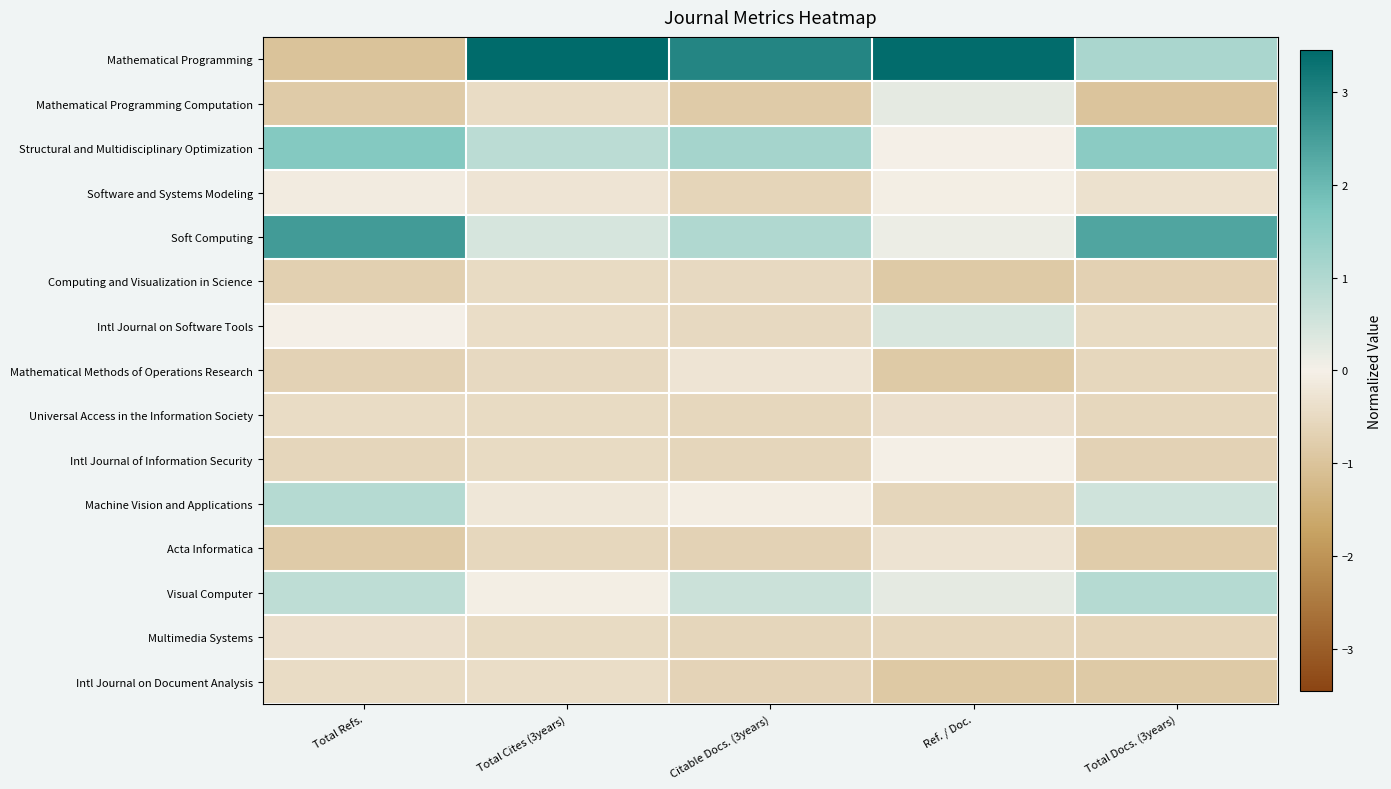

What is the spread (max minus min) of values at Citable Docs. (3years)?

3.8